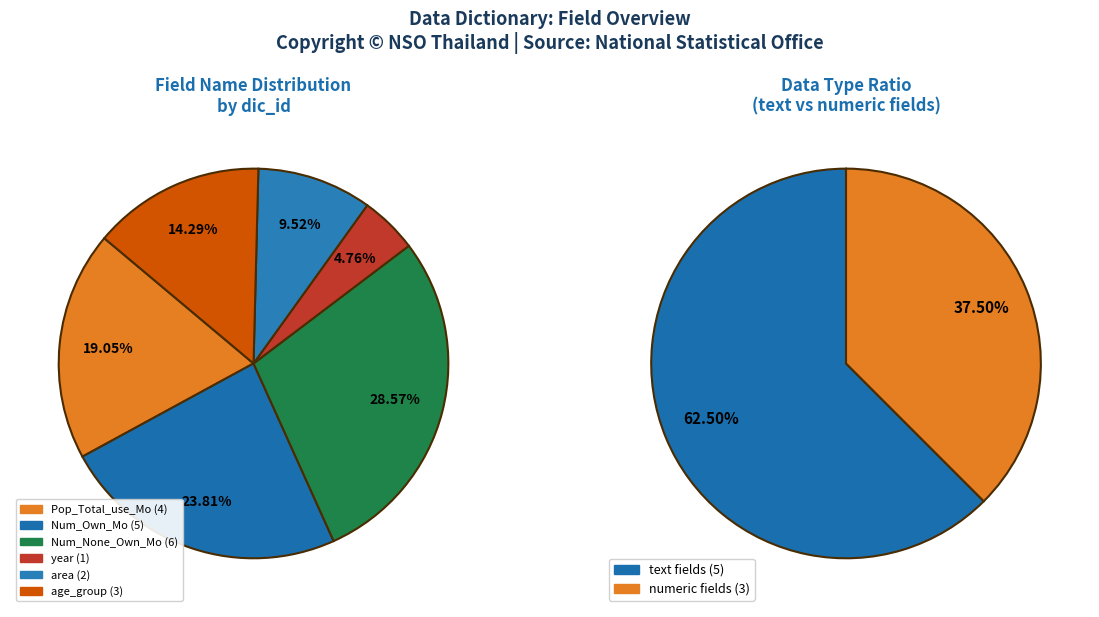

Count the number of slices in the pie.

8